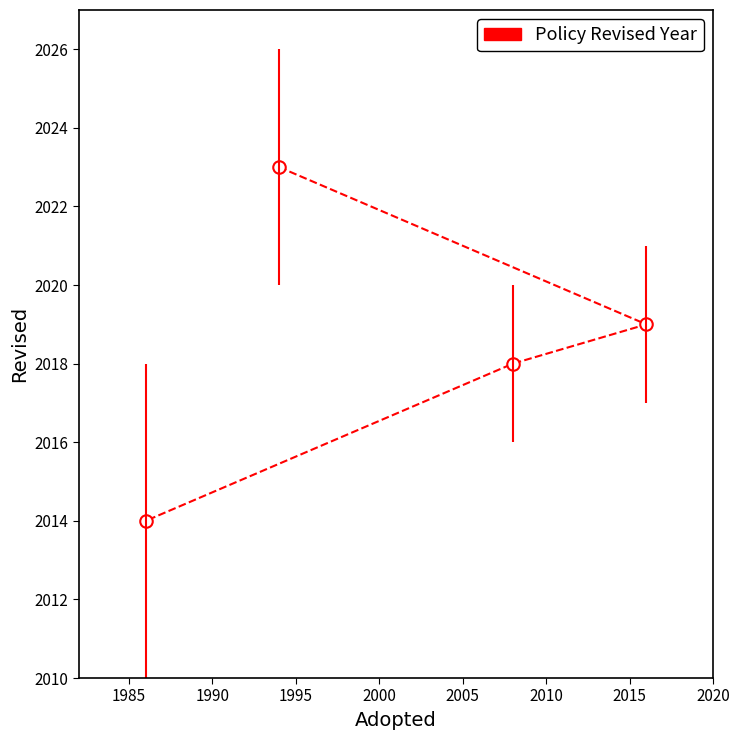

What is the maximum value shown in the chart?

2023